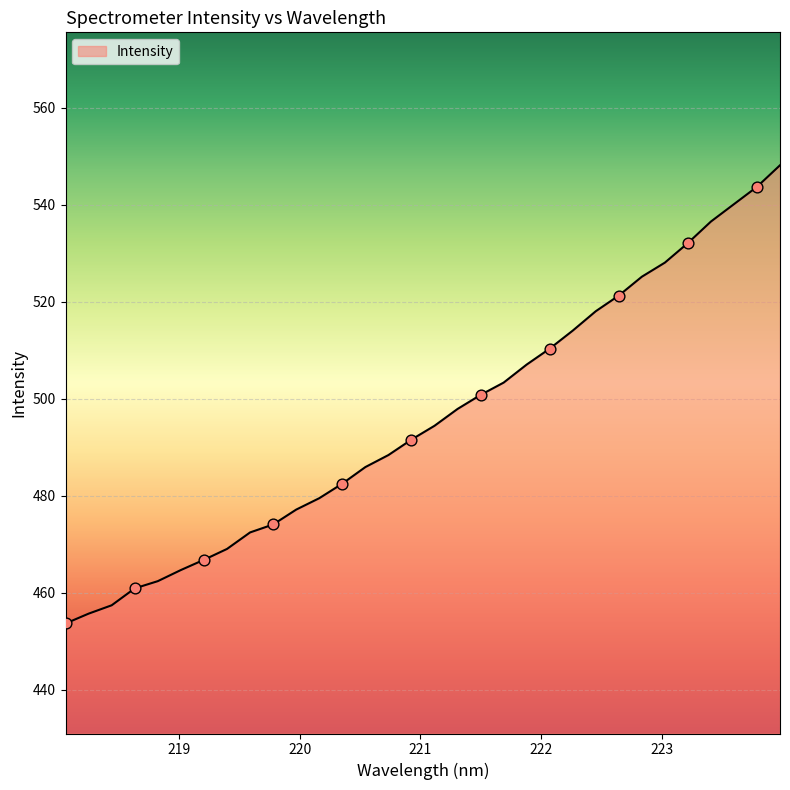

What is the difference between the maximum and minimum values?

94.5